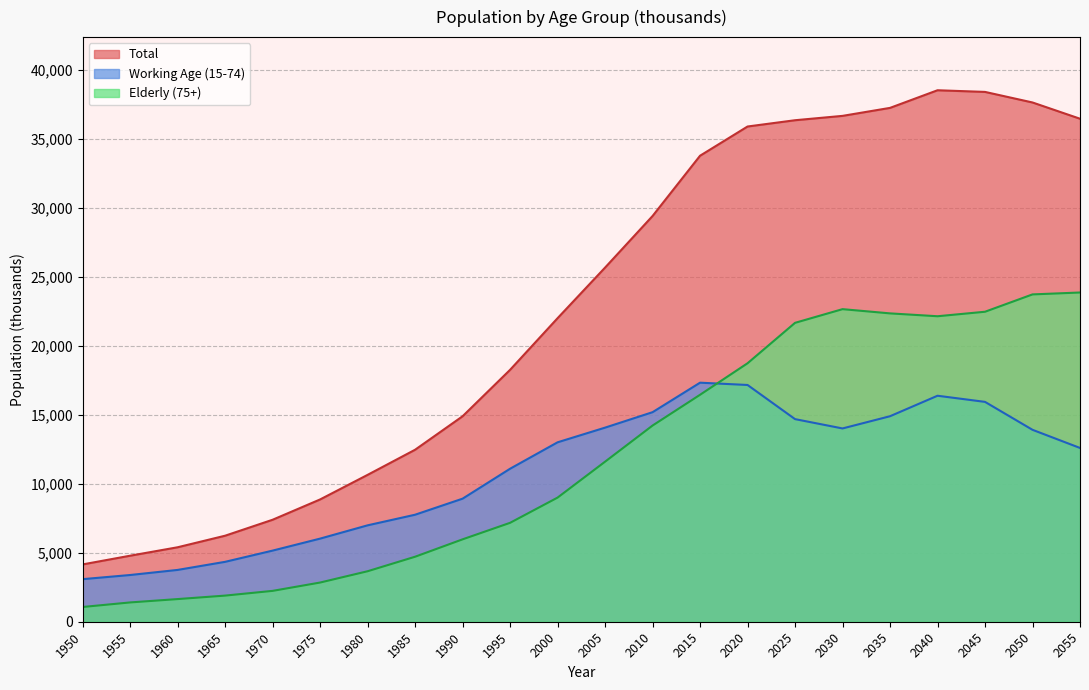

True or false: Total has more than 1 interior local peaks.

False